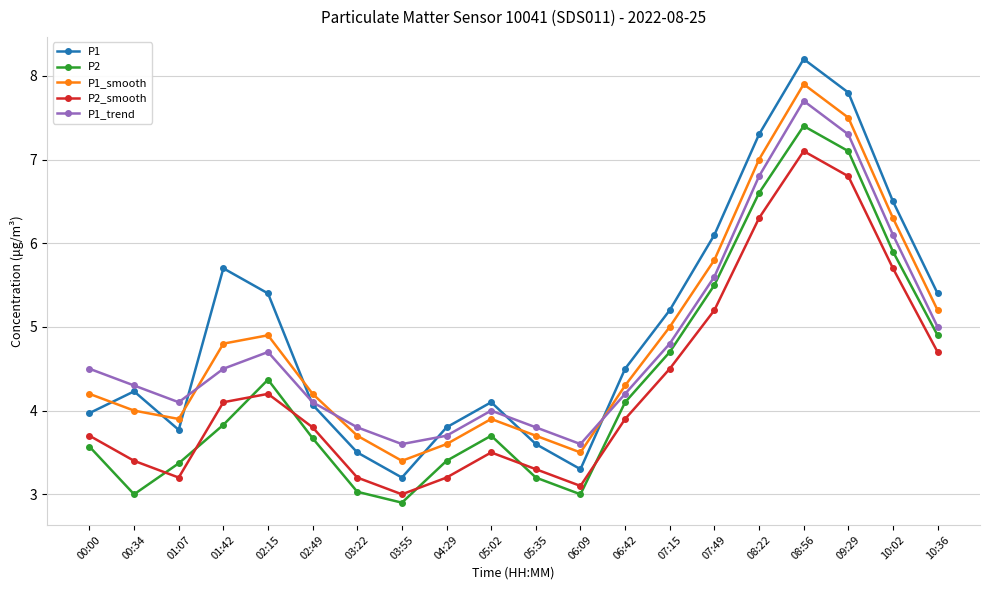

How many interior local peaks does the P2_smooth series have?

3